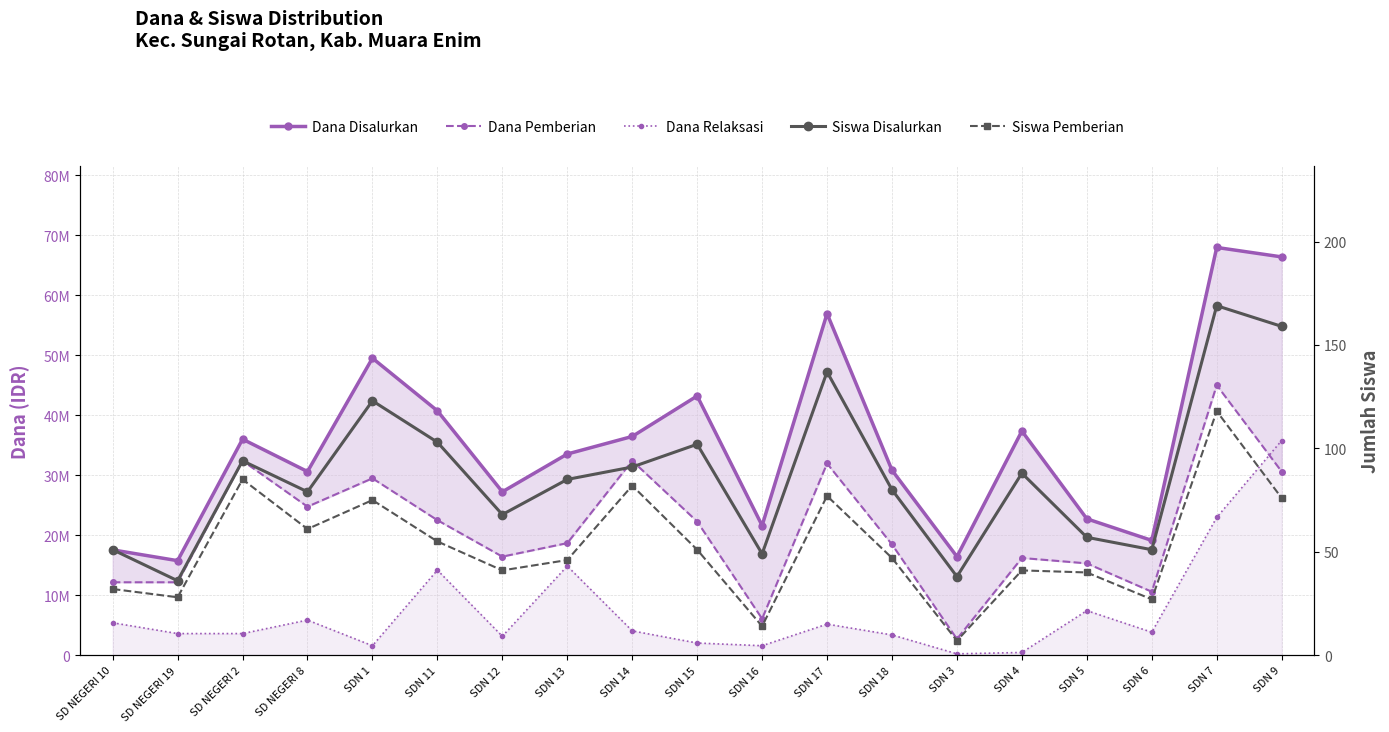

What is the approximate value of Dana Relaksasi at SDN 18, to the nearest 50?

3375000